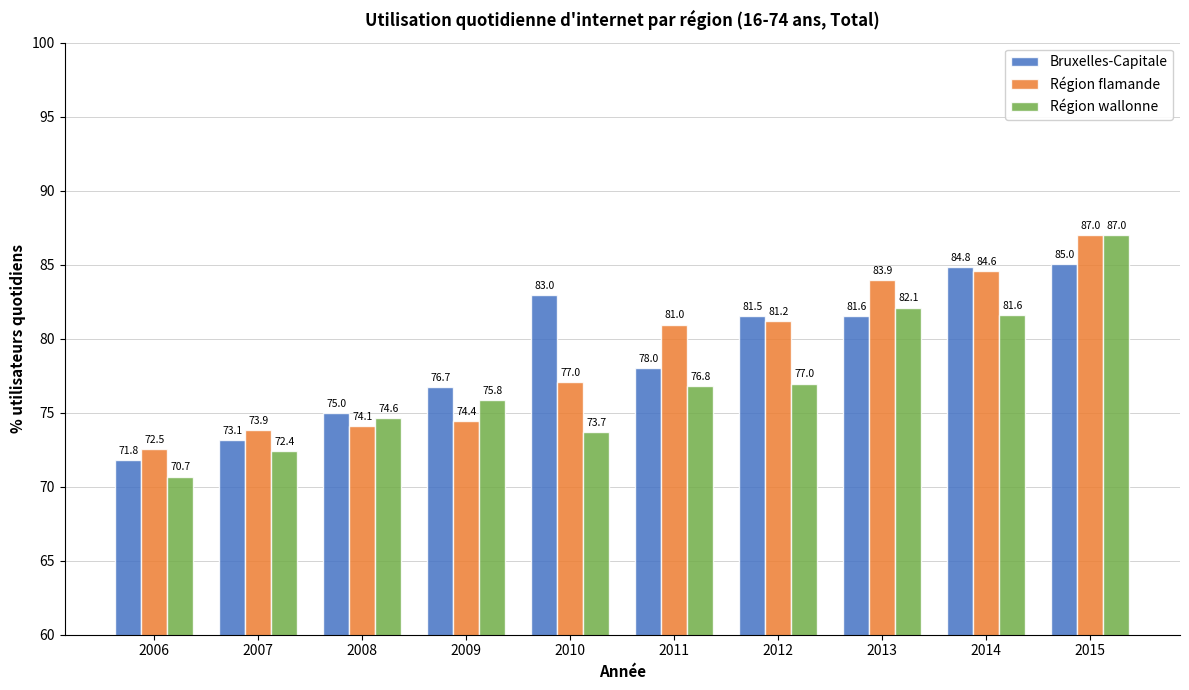

How many groups of bars are there?

10